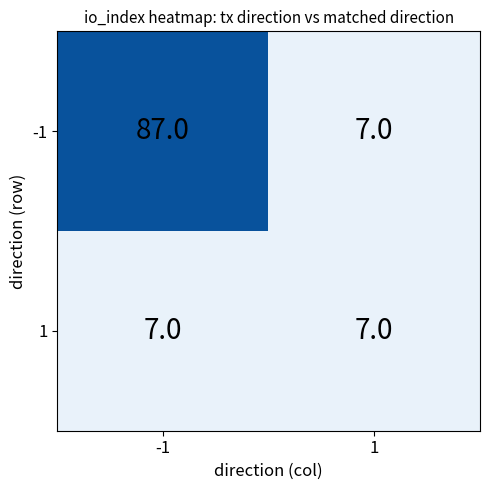

Which series has the largest range (max minus min)?

-1